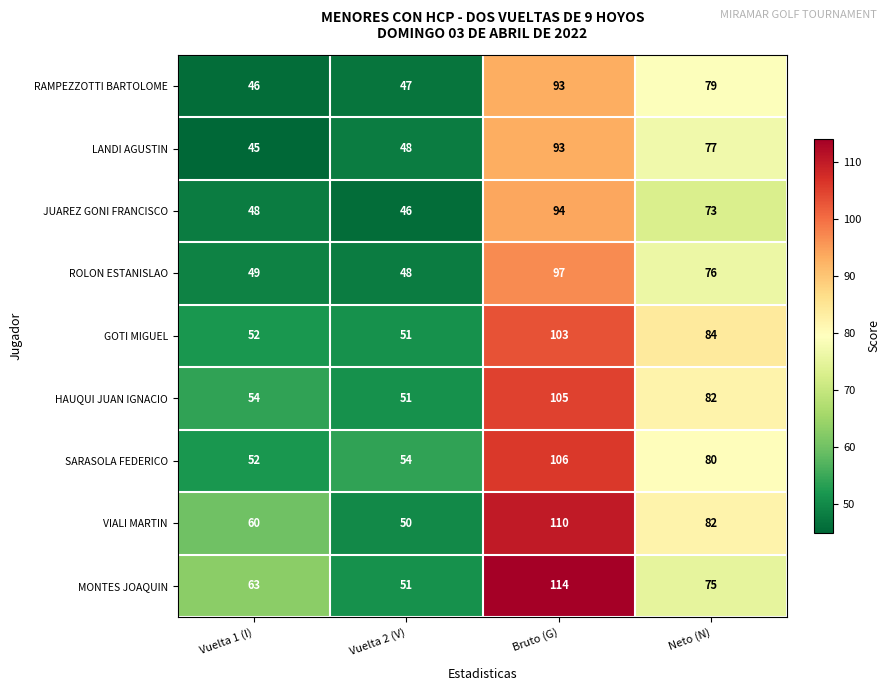

At which category does the chart reach its peak across all series?

Bruto (G)